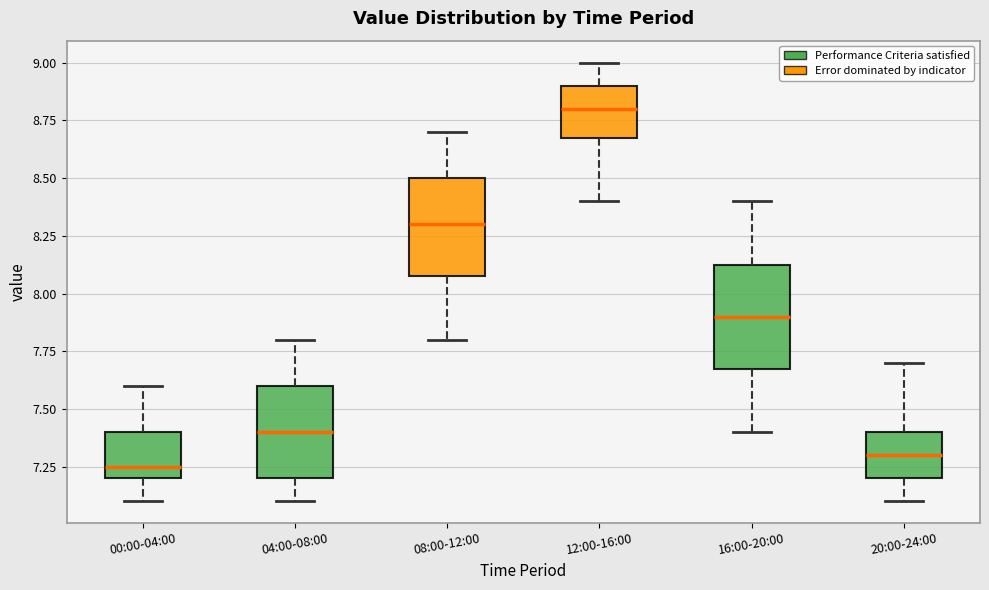

Where does the upper whisker of the box for 04:00-08:00 end on the y-axis? The values are not printed on the chart, so give them approximately, as read against the axis.

7.80